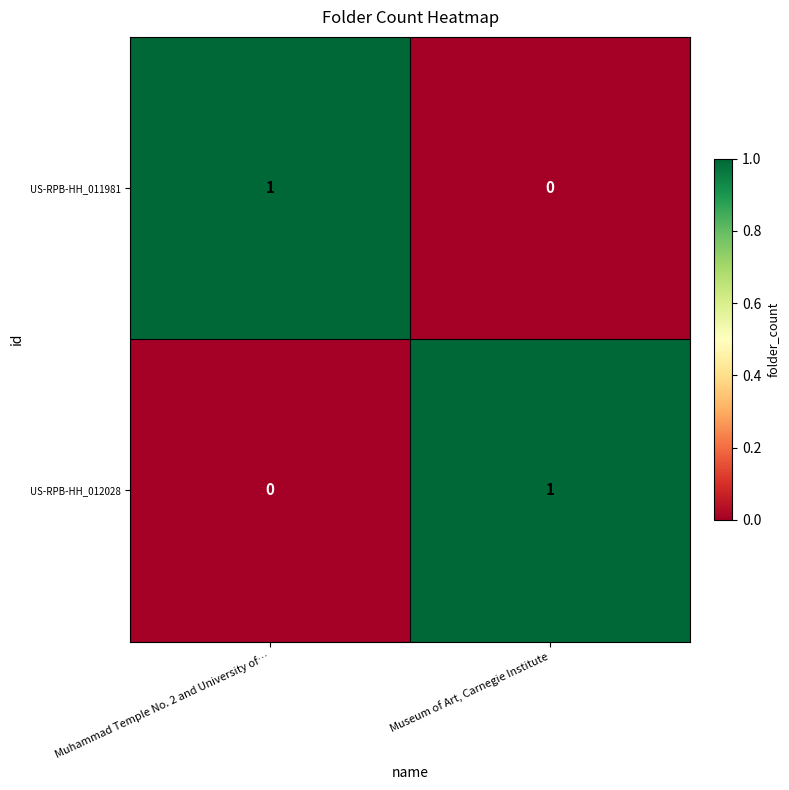

True or false: US-RPB-HH_011981 has a value of 1 at Muhammad Temple No. 2 and University of….

True